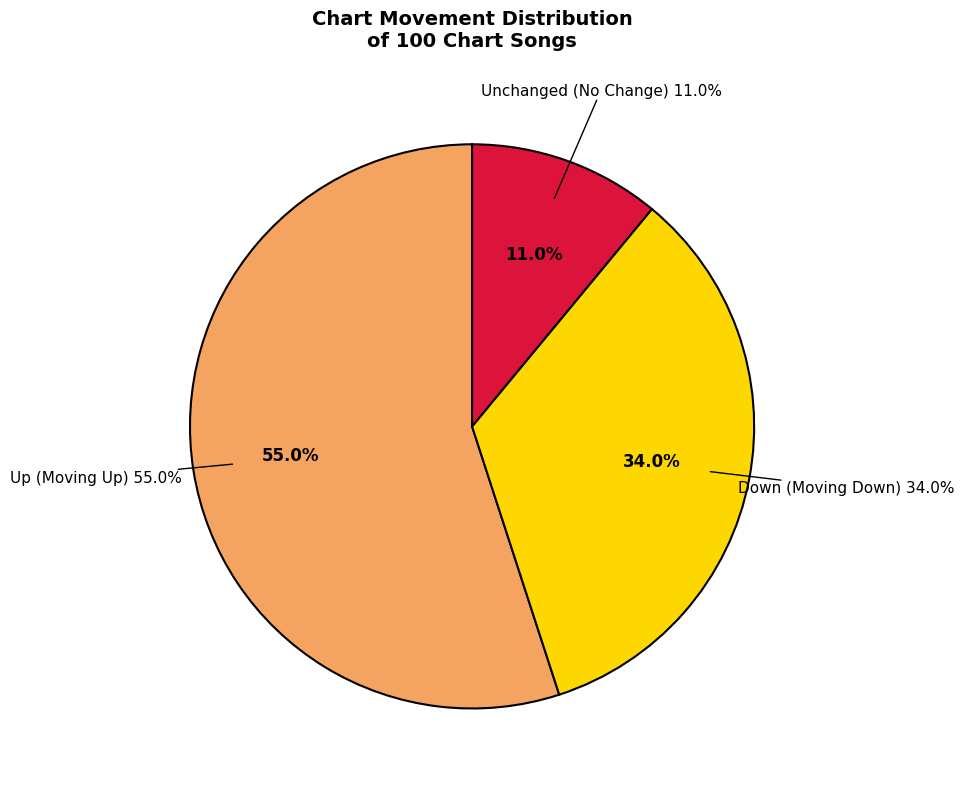

To the nearest percent, what is the difference between the down and up slice percentages?

21%